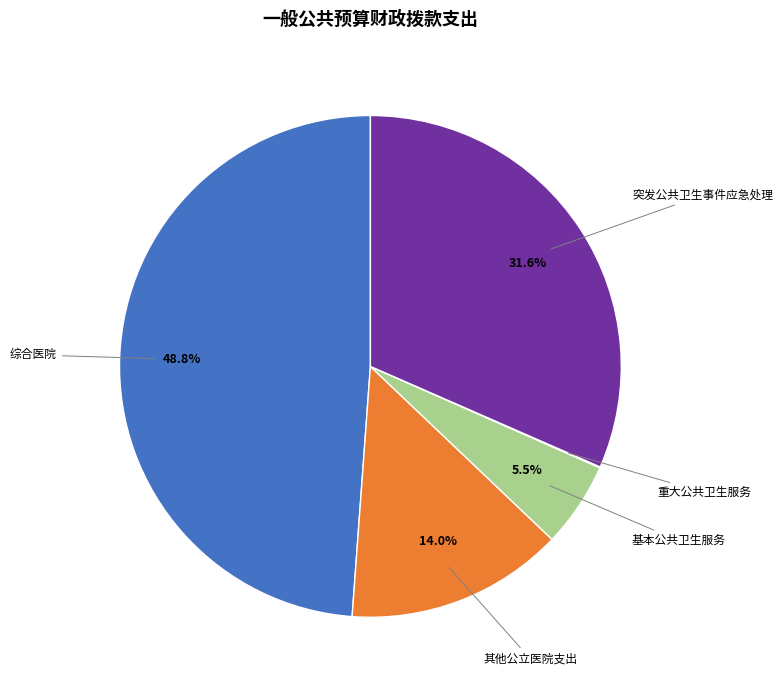

Is there a majority slice in this chart?

No